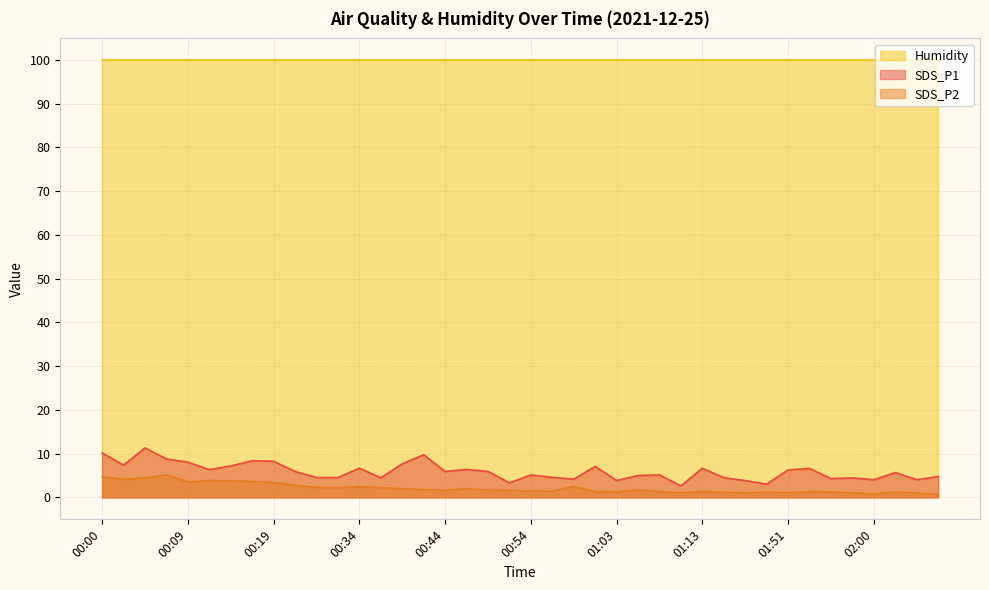

Read the SDS_P2 value at 01:51.

1.1